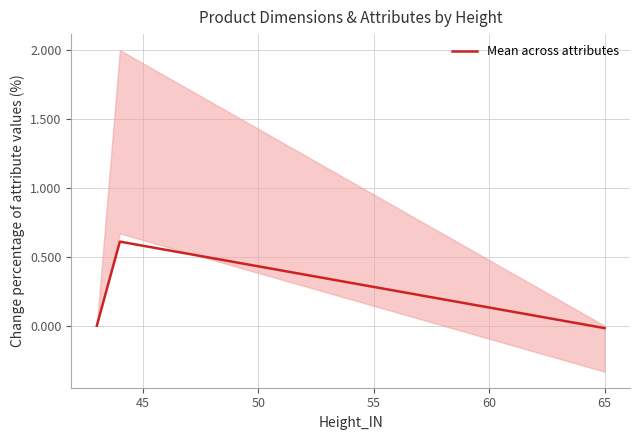

Reading left to right, extract all data points from this chart.

0.0	0.6	-0.0